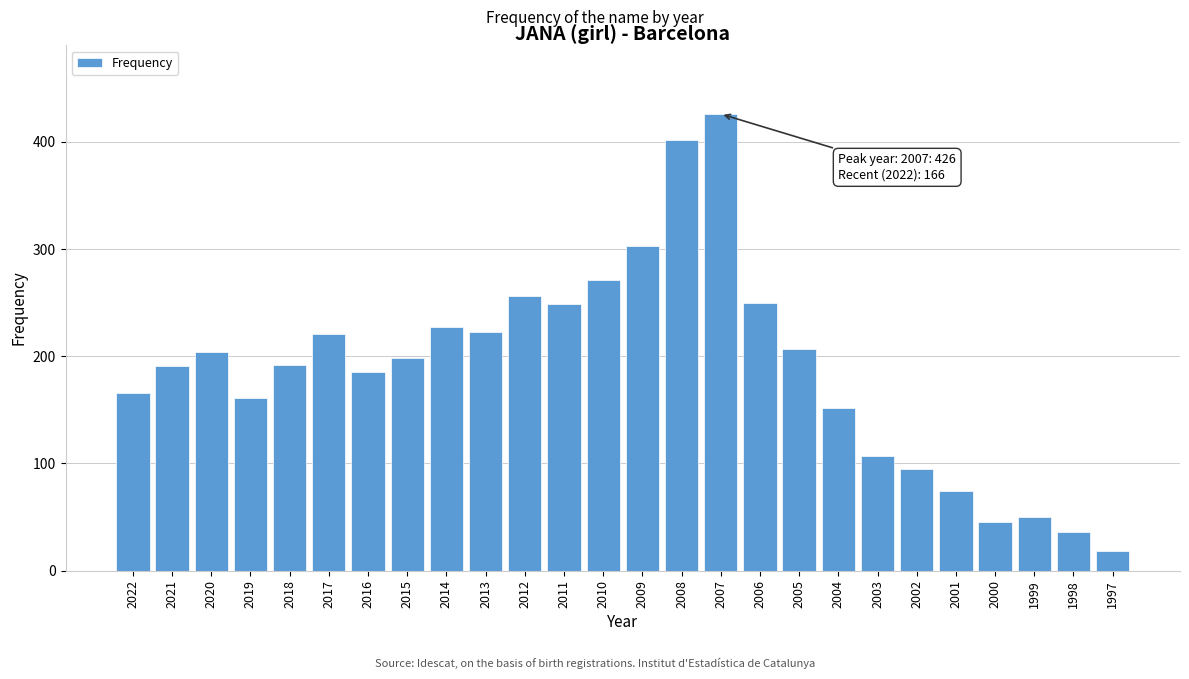

Between 2021 and 2001, which is larger?

2021